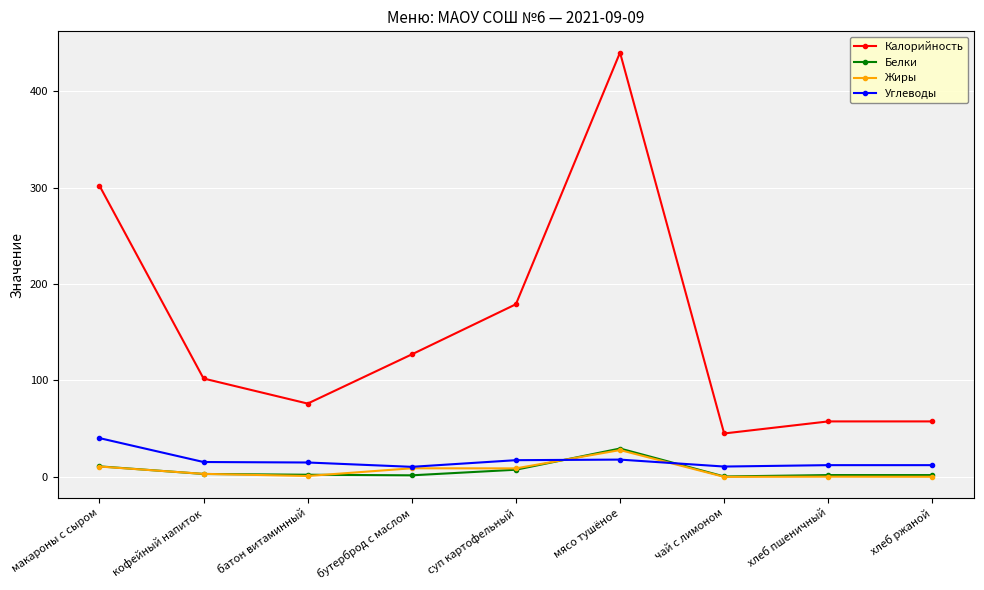

Which series has the widest spread of values?

Калорийность